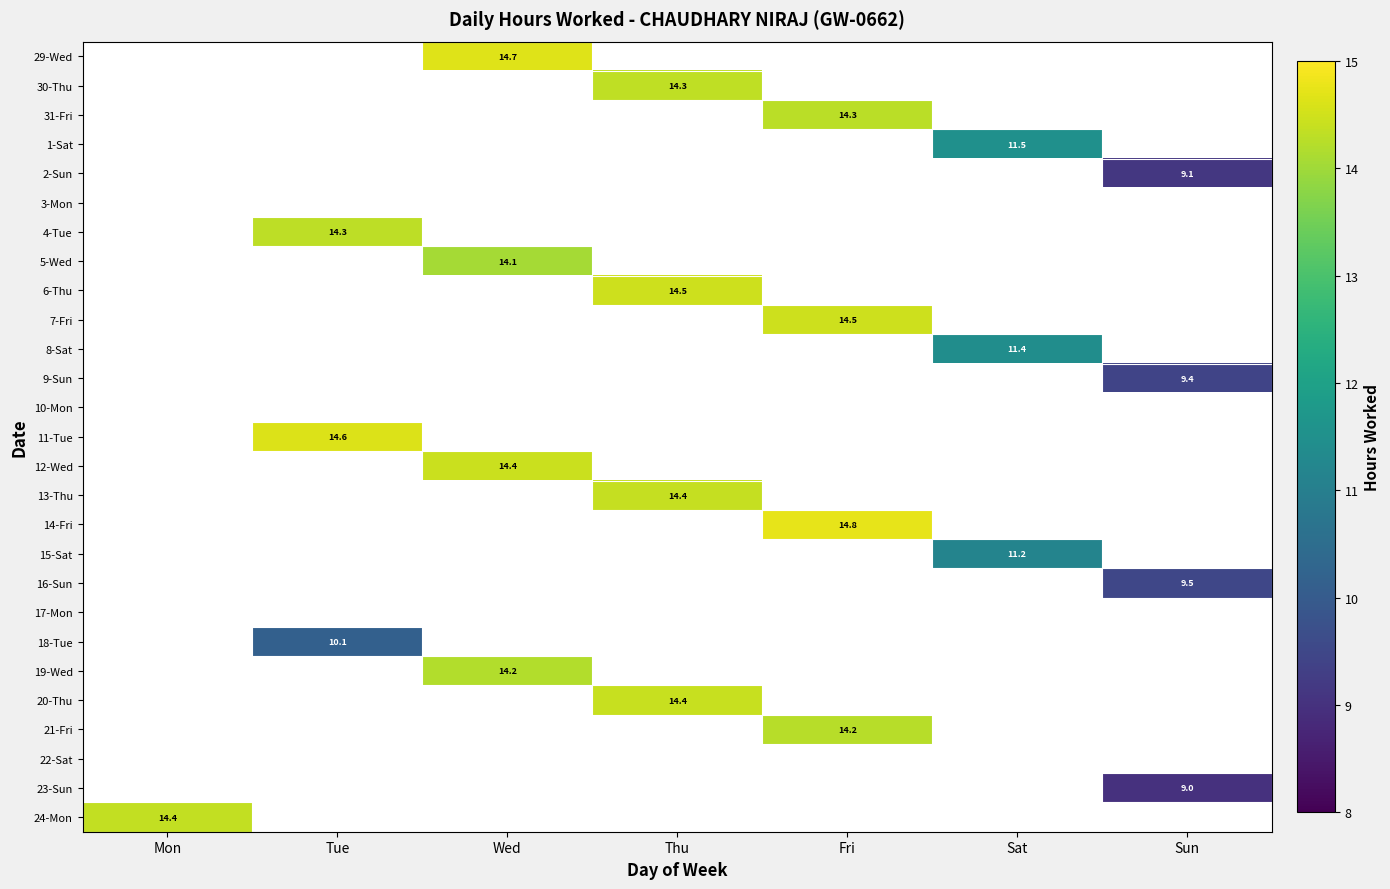

At how many categories does at least one series exceed 2?

7